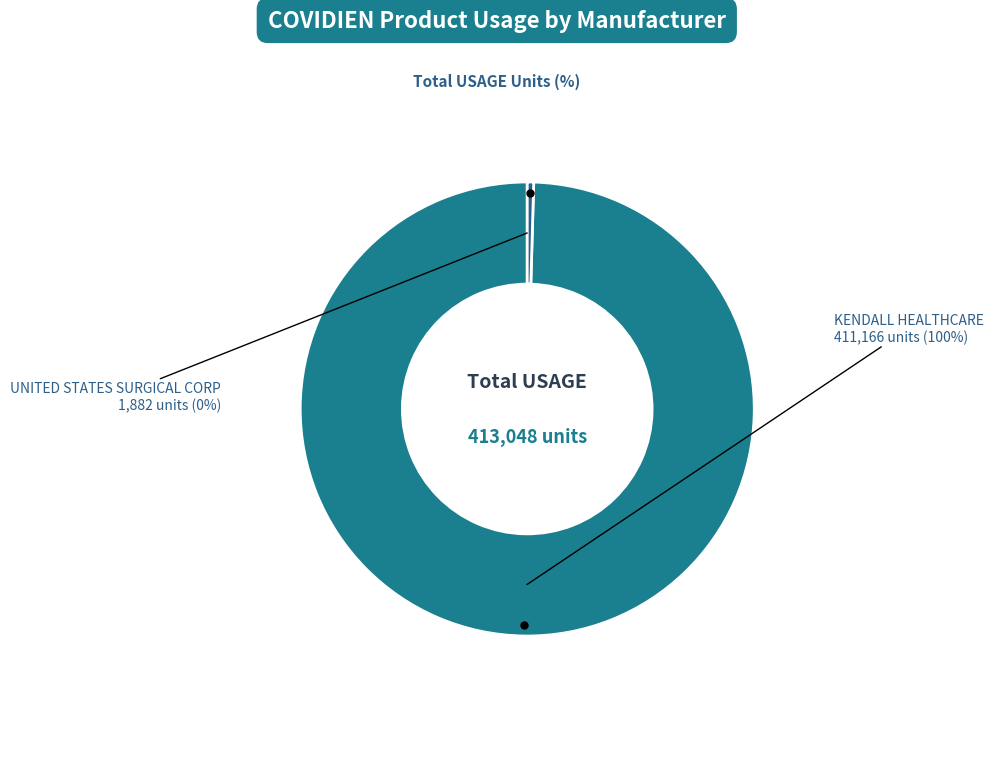

How many slices are in this pie chart?

2